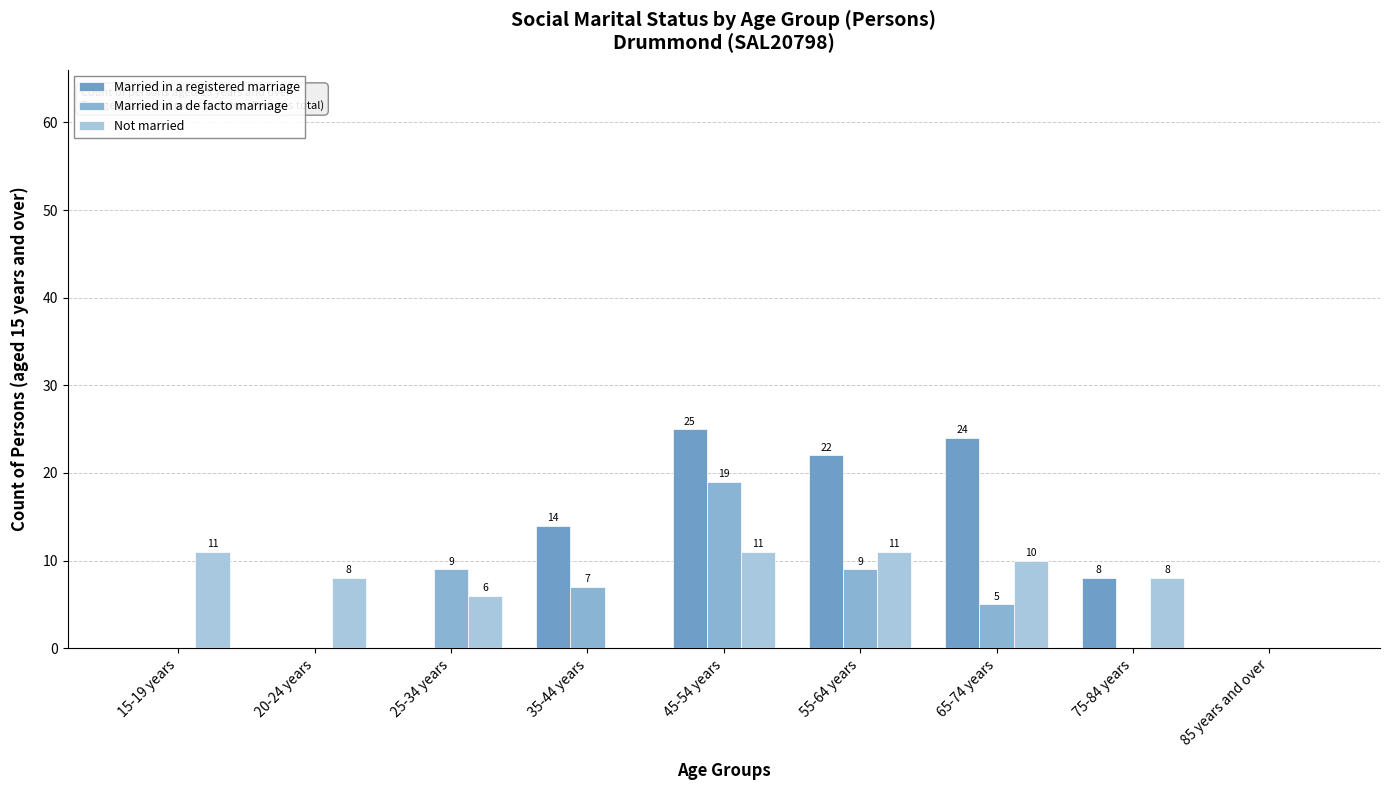

At which label does Married in a registered marriage first exceed 8?

35-44 years